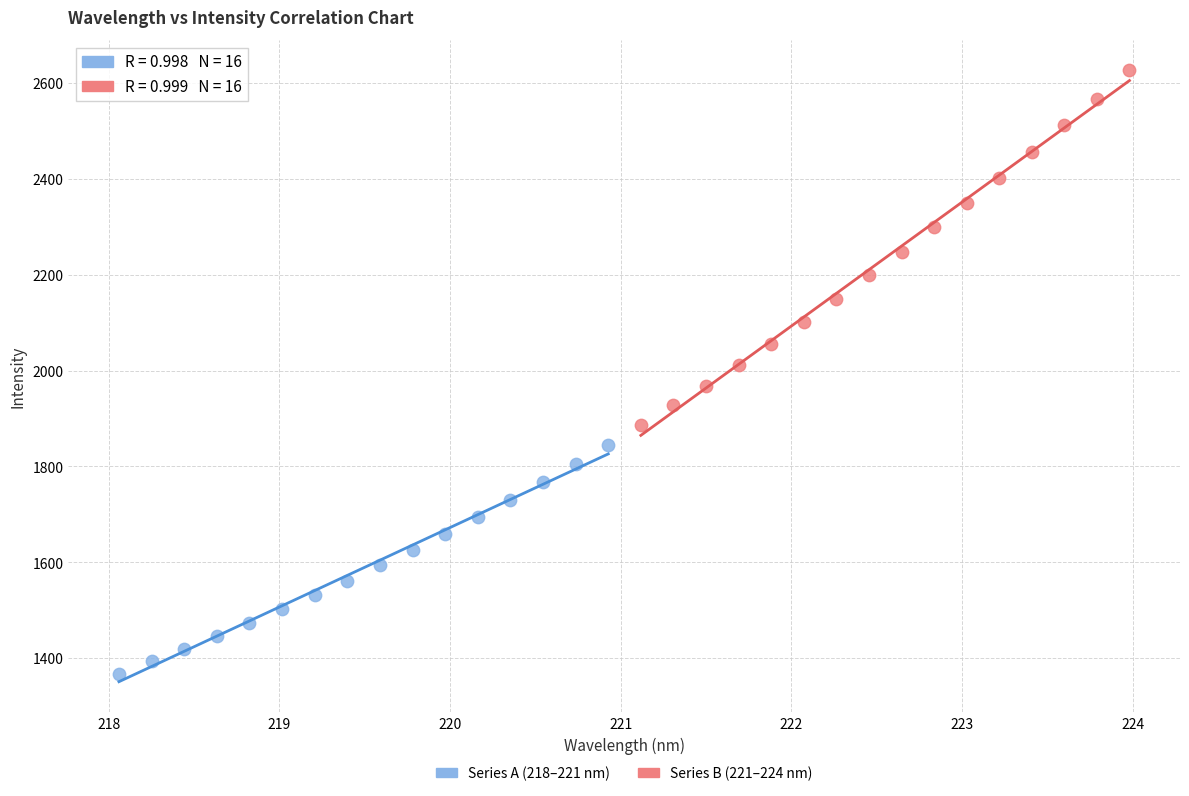

Which series reaches the maximum Y coordinate?

Series B (221–224 nm)